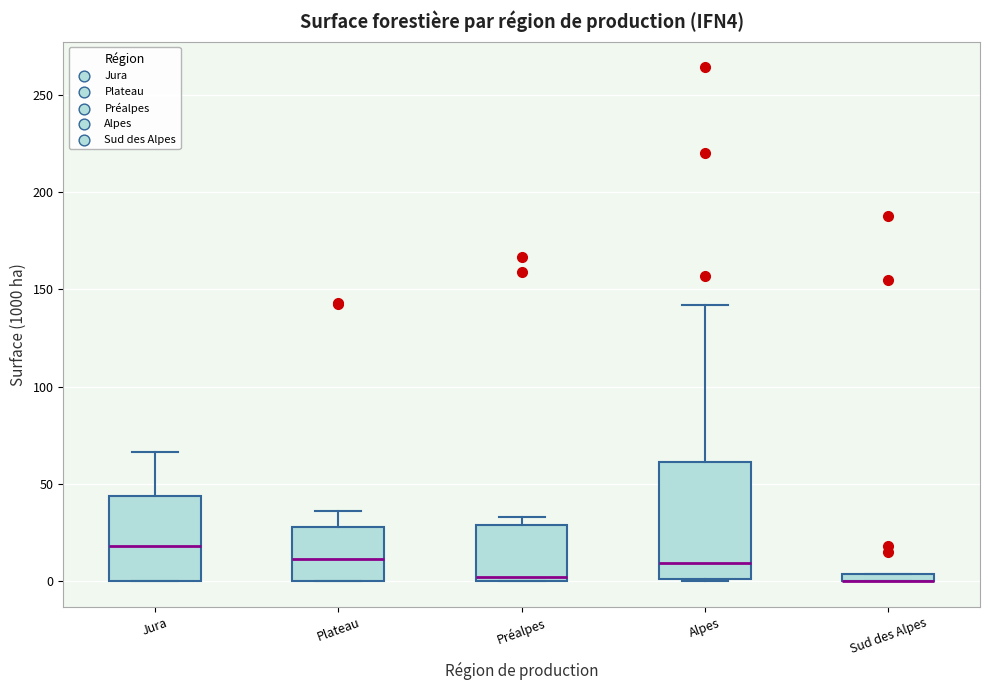

Comparing the boxes themselves (not the whiskers), which one is the tallest?

Alpes